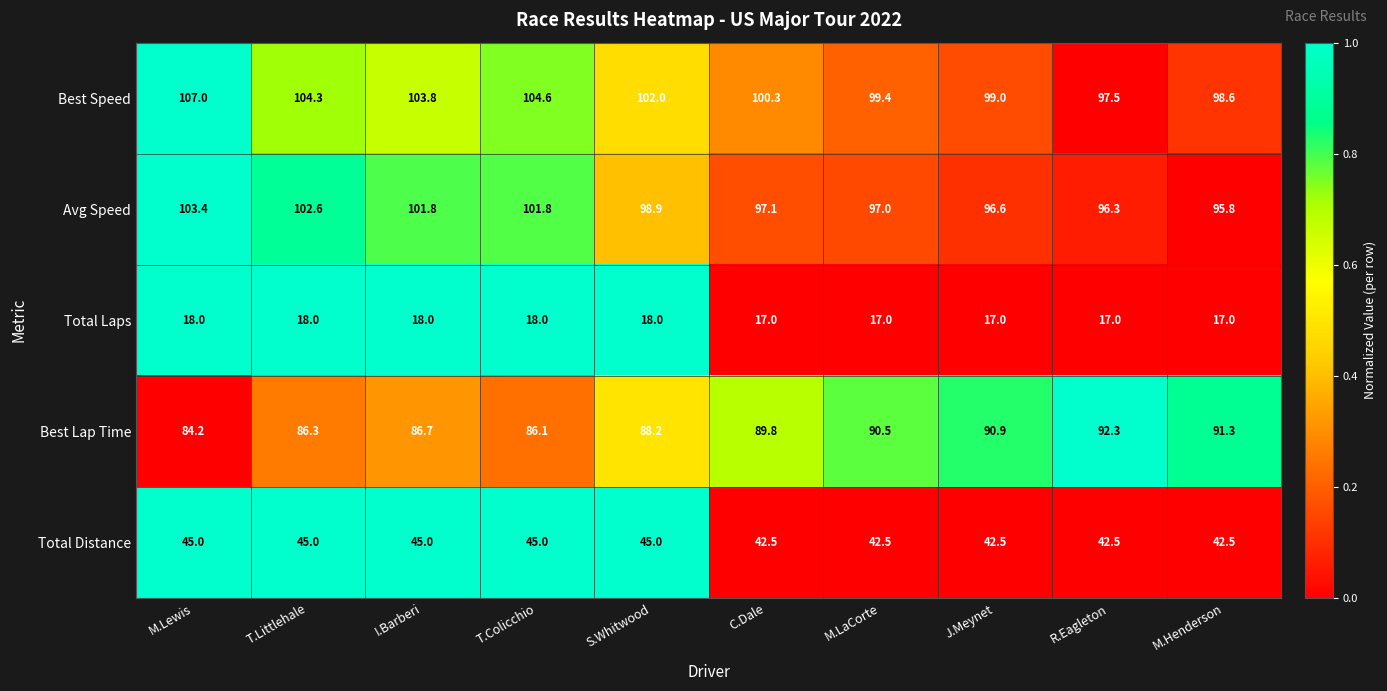

At which label does Avg Speed reach its peak?

M.Lewis